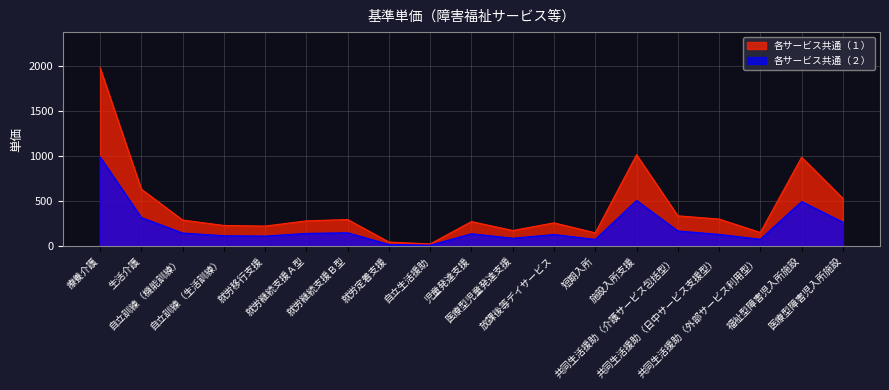

Where is the first local maximum for 各サービス共通（１）?

就労継続支援Ｂ型